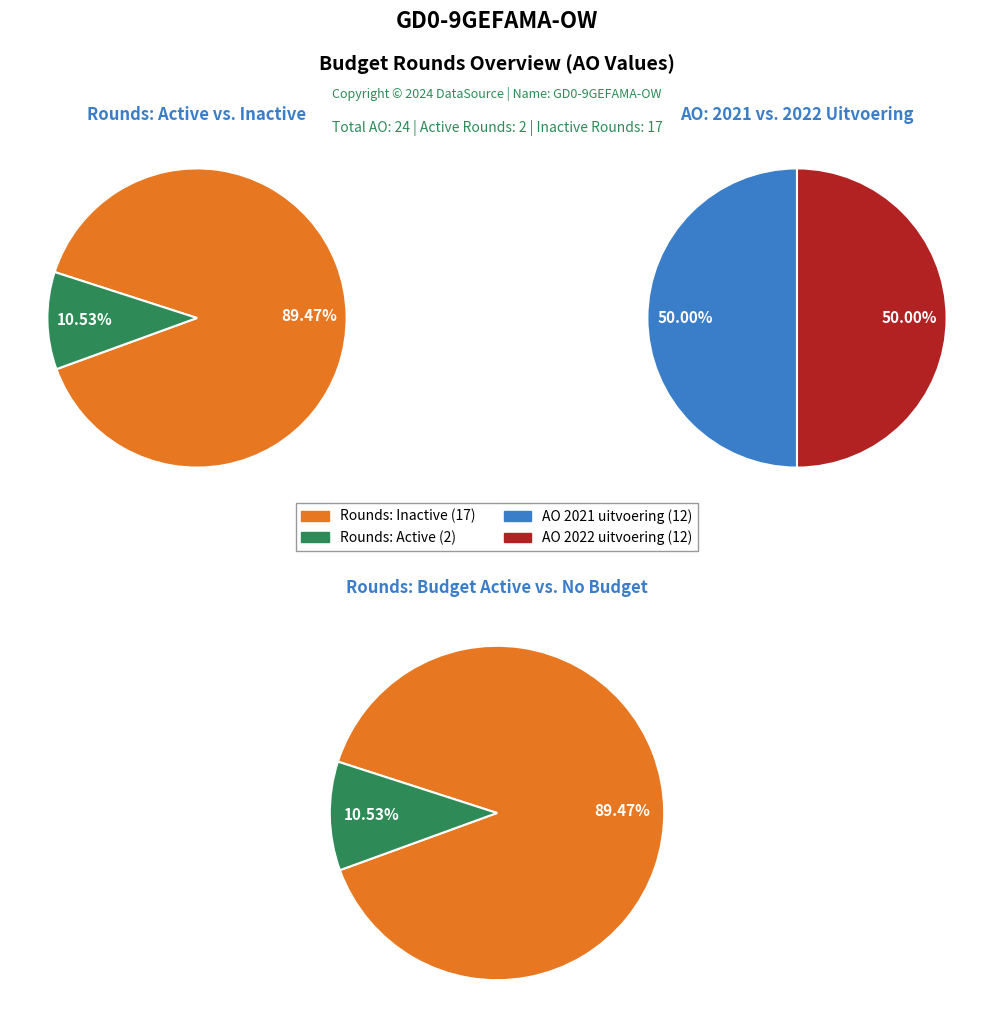

The 2021 uitvoering slice represents 65% of the pie. True or false?

False